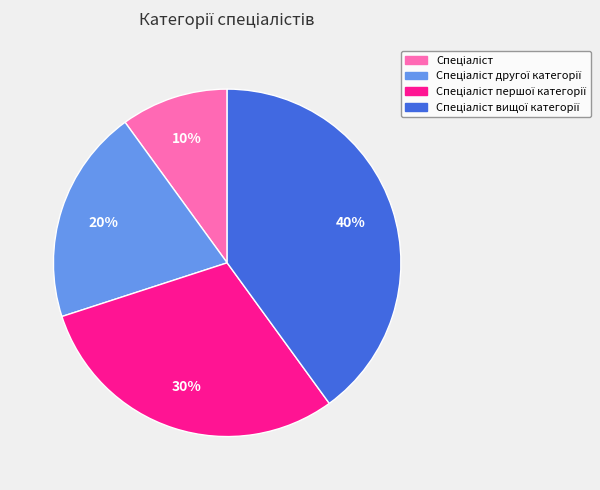

Is there a majority slice in this chart?

No